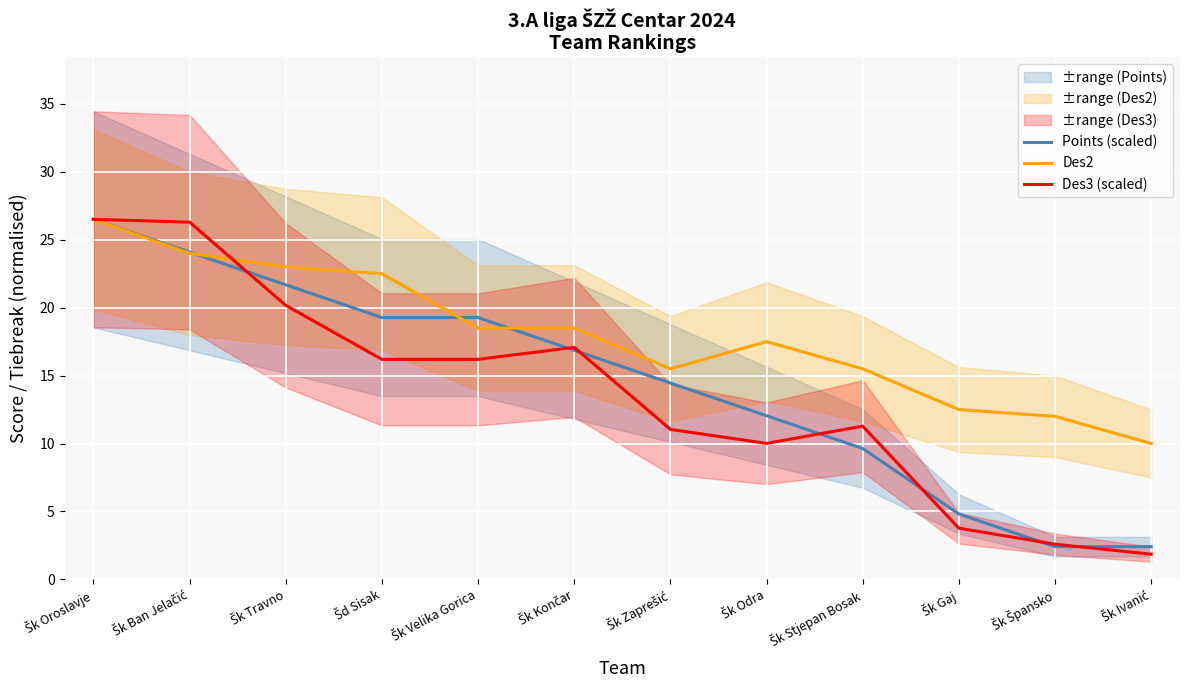

How many values in the Points (scaled) series exceed 16?

6